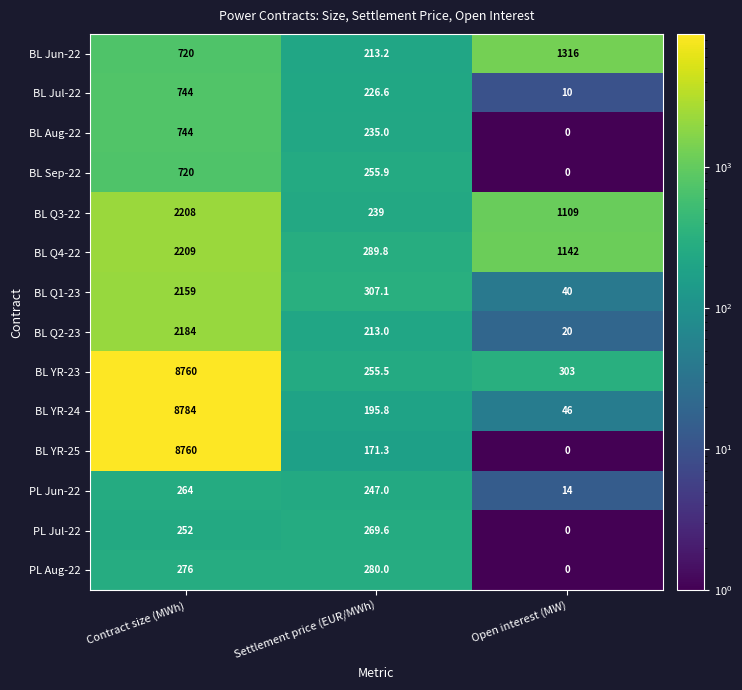

How many data points in BL Sep-22 are above 255?

2